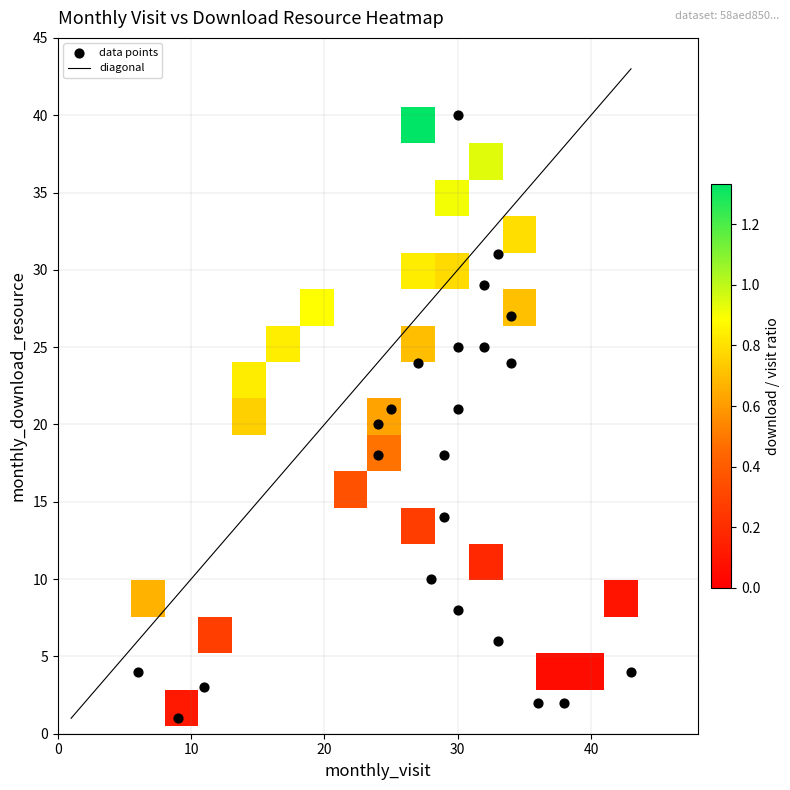

What is the total value across all series at monthly_download_resource?

377